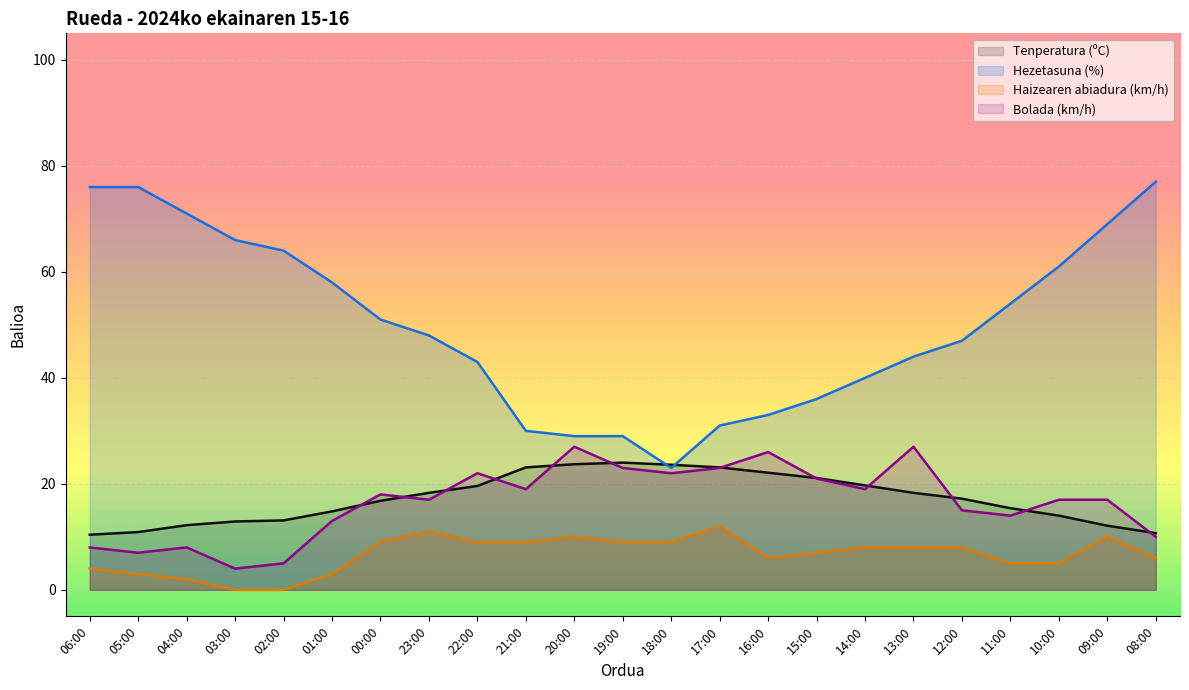

True or false: Haizearen abiadura (km/h) and Hezetasuna (%) cross at least once.

False